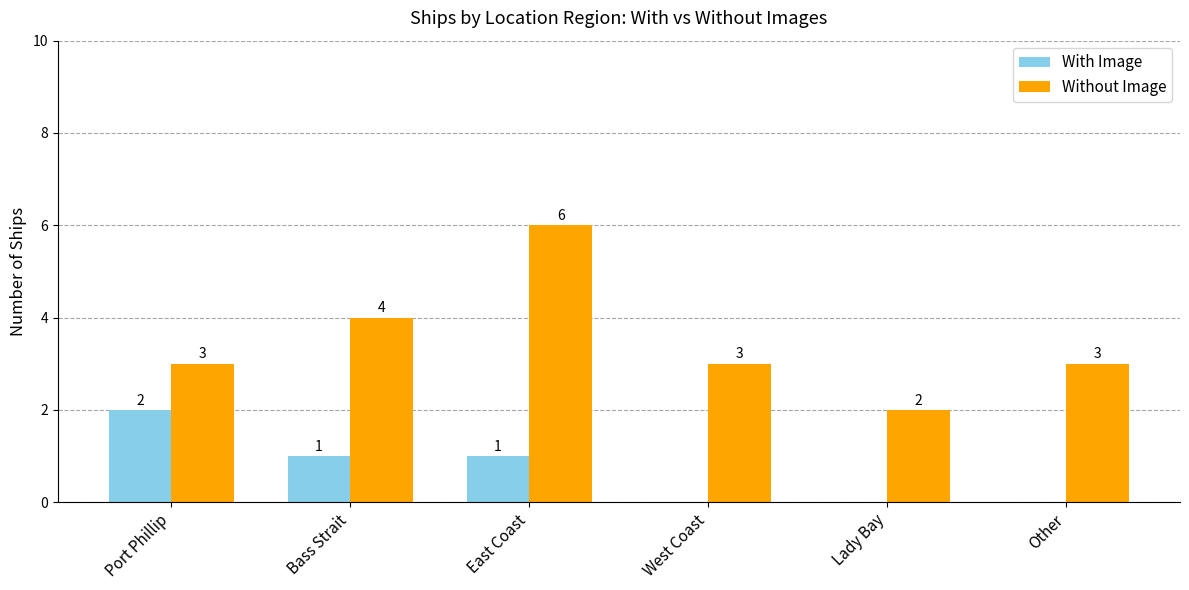

At which category does the chart reach its peak across all series?

East Coast